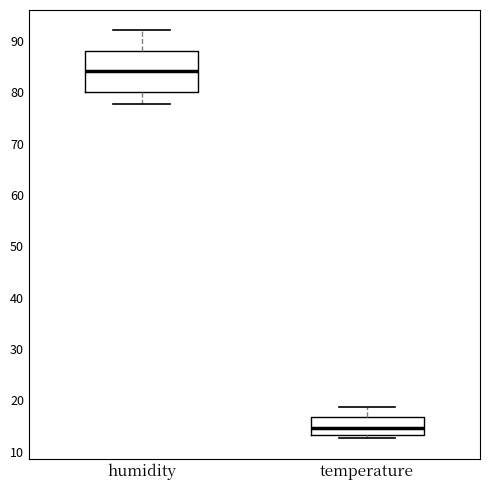

Reading left to right, read every box against the y-axis: the position of its median line, the range the box covers, and the ends of its whiskers. The values are not printed on the chart, so give them approximately, as read against the axis.

humidity: median 84, box 80 to 88, whiskers 78 to 92
temperature: median 15, box 13 to 17, whiskers 13 (just below the box's lower edge) to 19